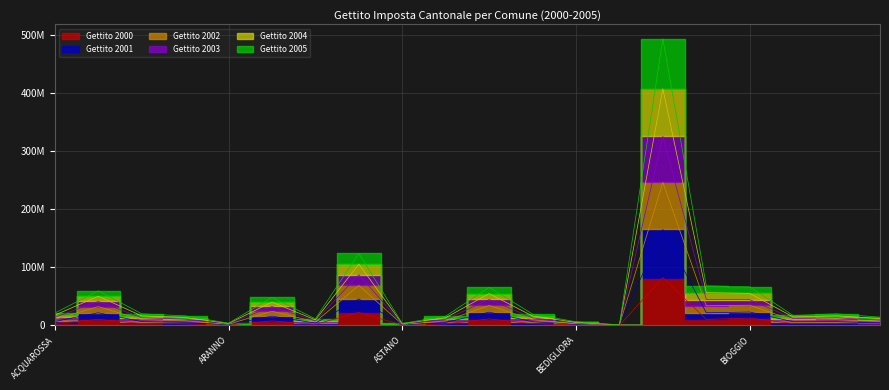

At which category does the chart reach its peak across all series?

BELLINZONA